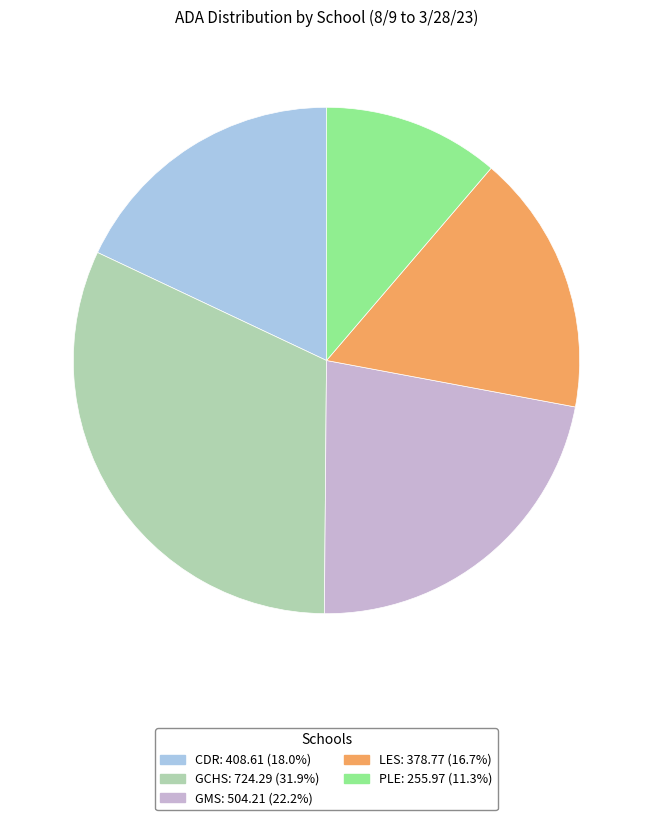

Does CDR account for over 50% of the chart?

No